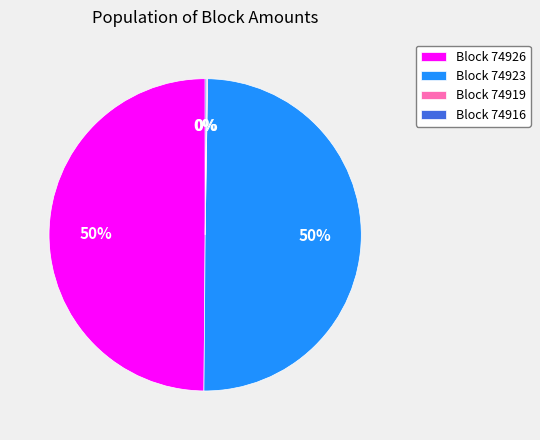

To the nearest percent, what is the average slice percentage?

25%